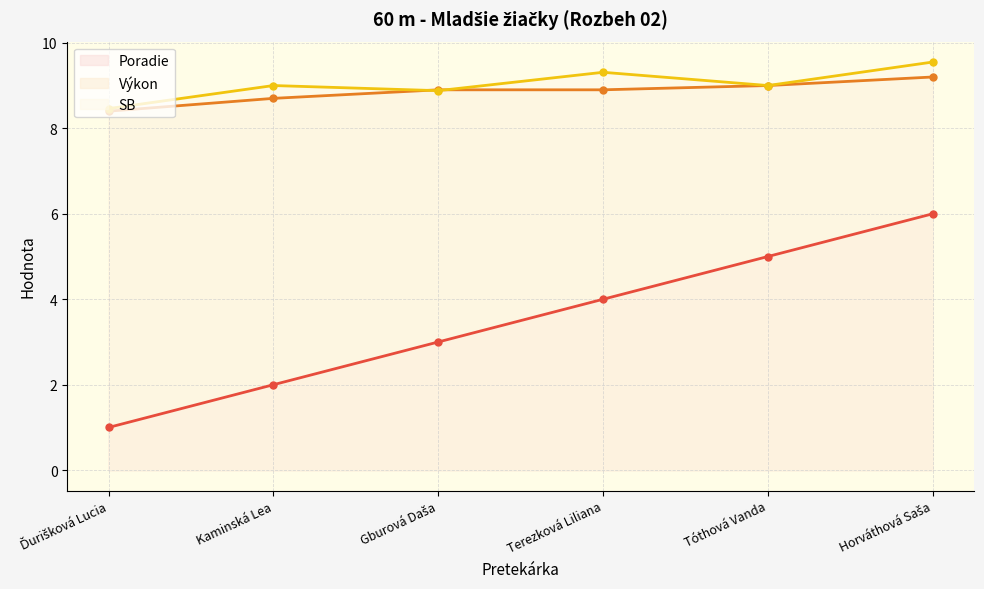

Which series has the largest range (max minus min)?

Poradie